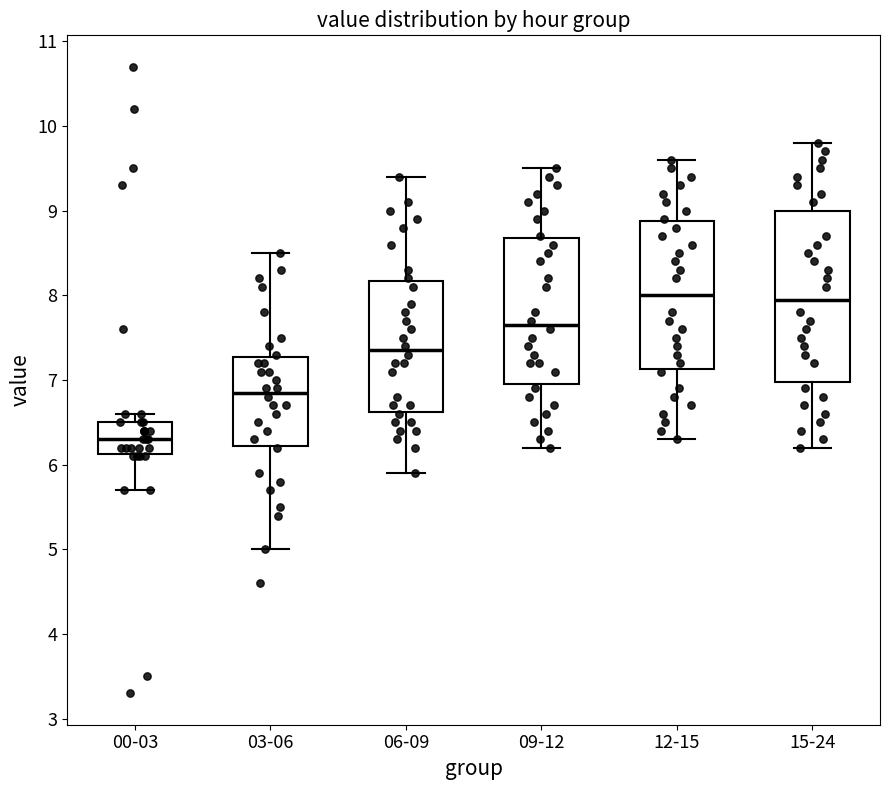

Where is the lower edge of the box for 06-09 on the y-axis? The values are not printed on the chart, so give them approximately, as read against the axis.

6.6